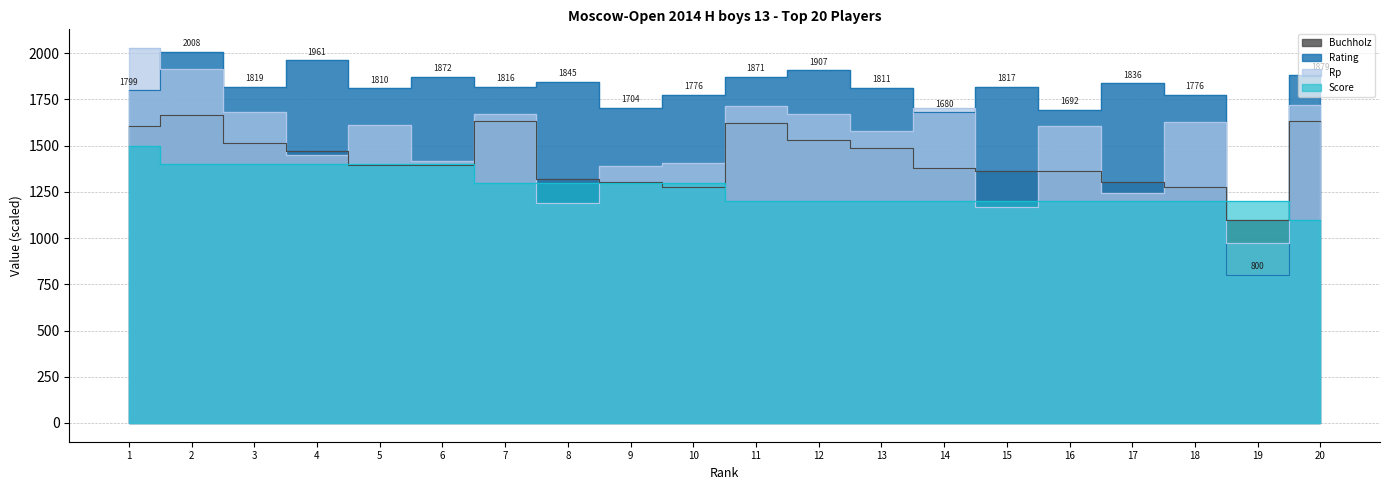

What is the difference between the Buchholz values at 20 and 10?

360